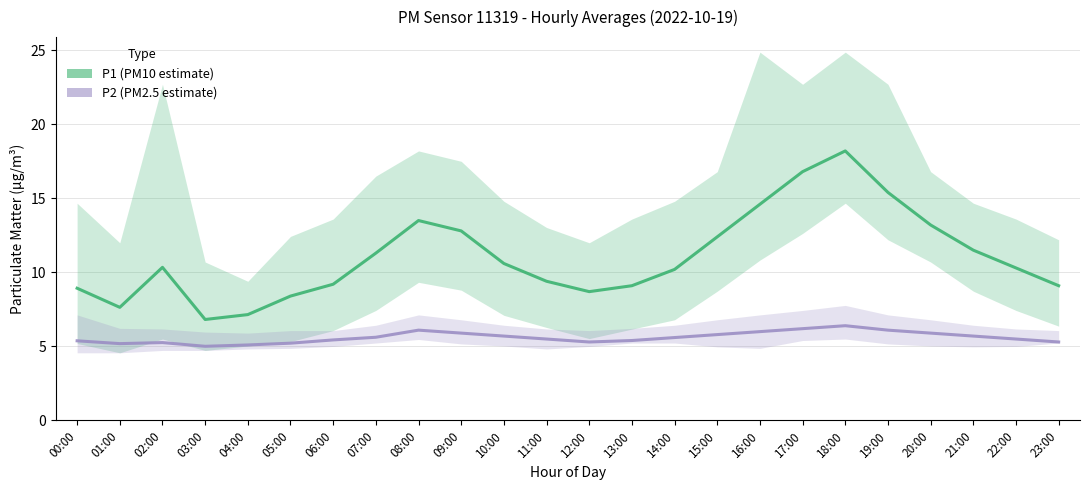

At which label is P2 (PM2.5 estimate) closest to 5?

03:00